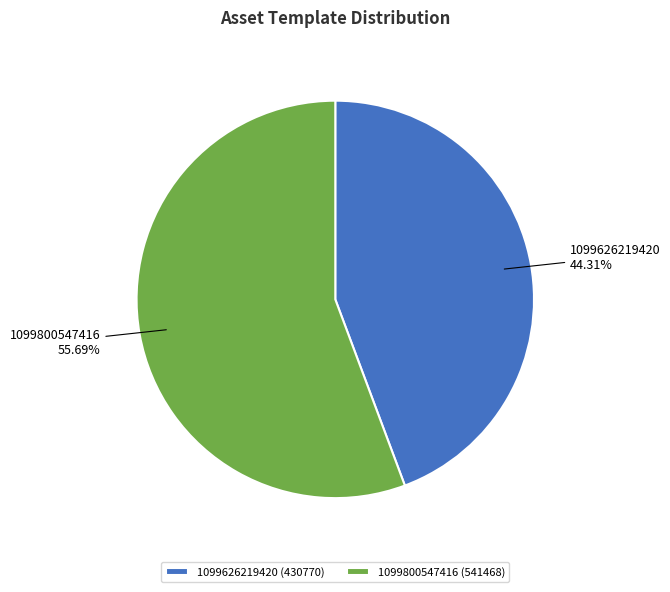

What percentage is the 1099626219420 slice, to the nearest percent?

44%